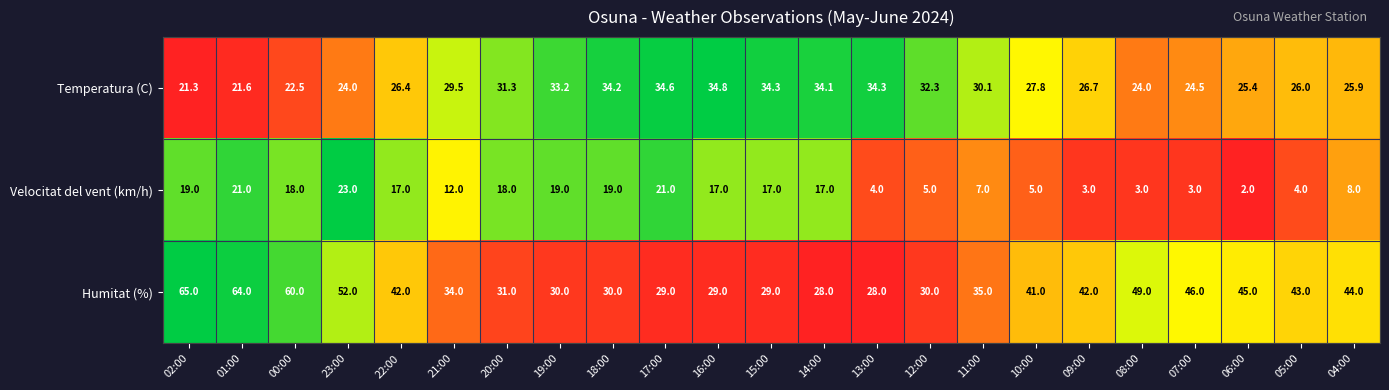

What is the sum of the Humitat (%) values at 17:00 and 11:00?

64.0